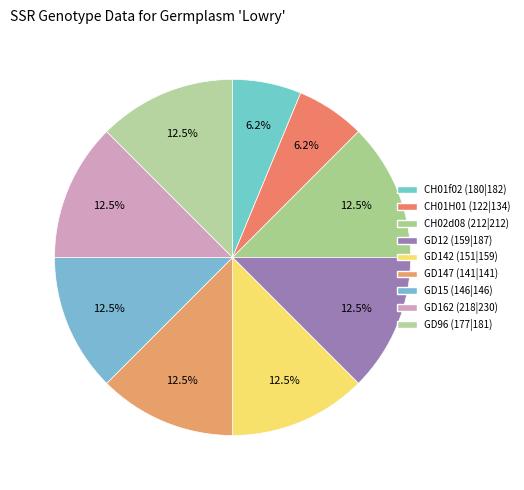

Which category has the biggest portion of the pie?

CH02d08 (212|212)